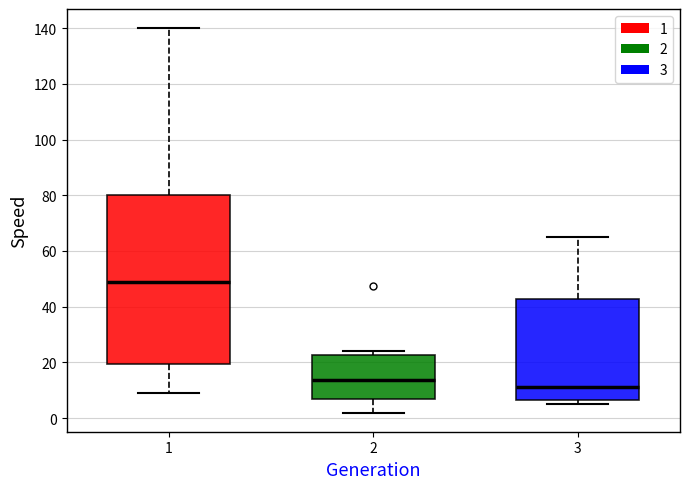

Reading left to right, transcribe this box plot: for each box, give where its median line is, the range the box spans, and where its two whiskers end, as read against the y-axis. The values are not printed on the chart, so give them approximately, as read against the axis.

1: median 48, box 20 to 80, whiskers 10 to 140
2: median 14, box 6 to 22, whiskers 2 to 24
3: median 12, box 6 to 42, whiskers 6 (just below the box's lower edge) to 66